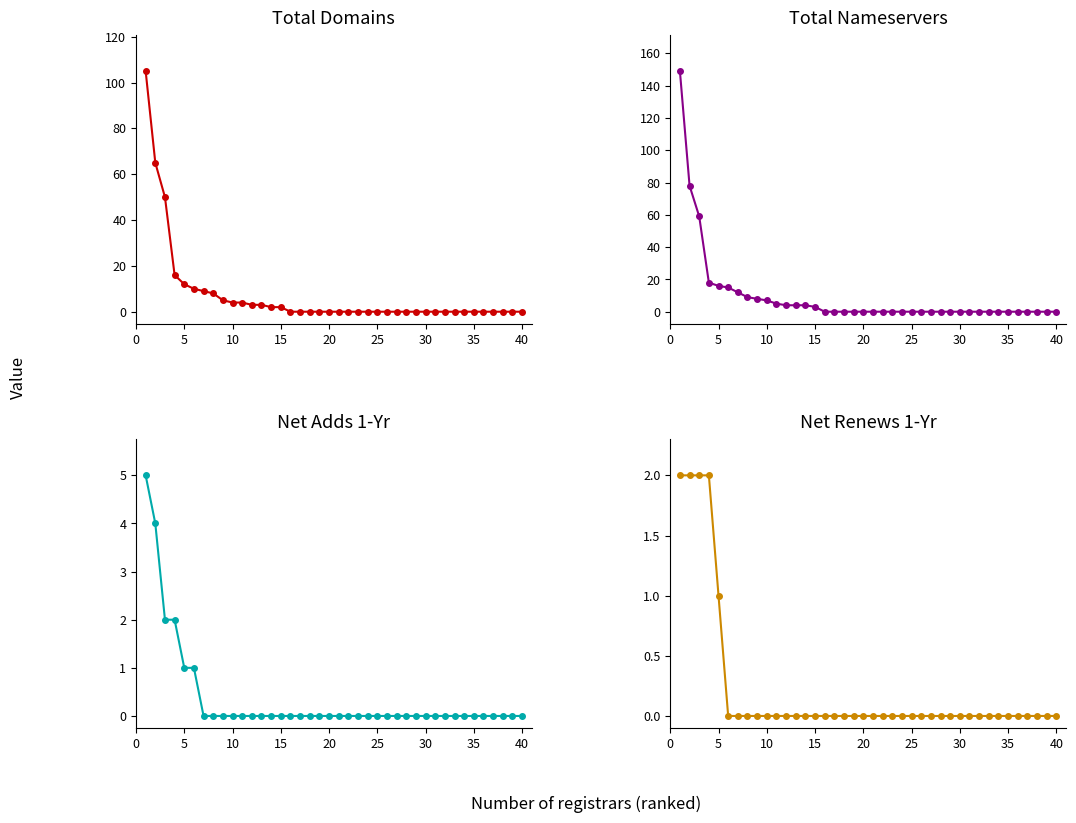

True or false: net-adds-1-yr and net-renews-1-yr intersect in this chart.

False